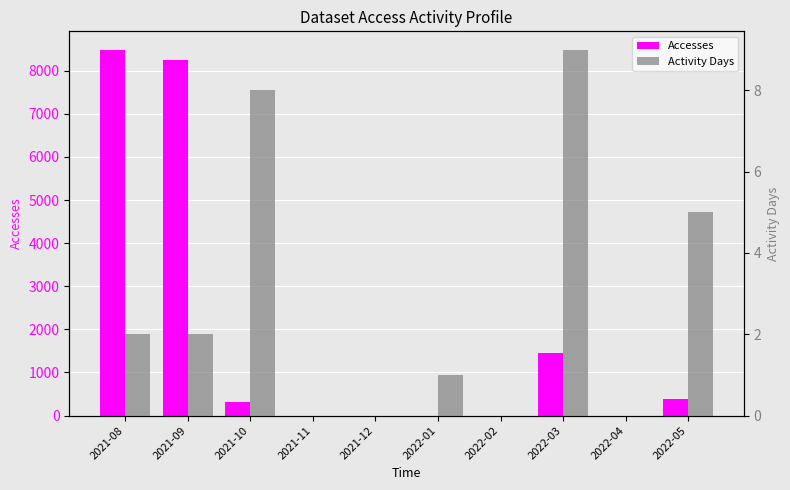

How many bars are there in total?

20